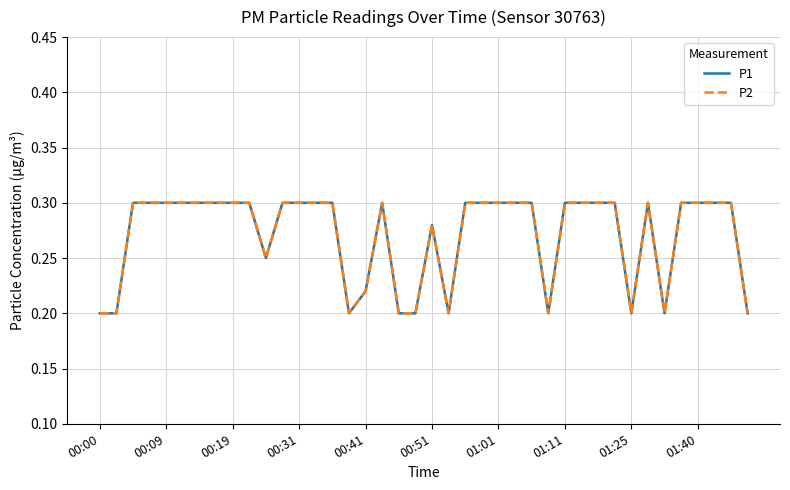

List the series in order of their peak value, highest first.

P1, P2